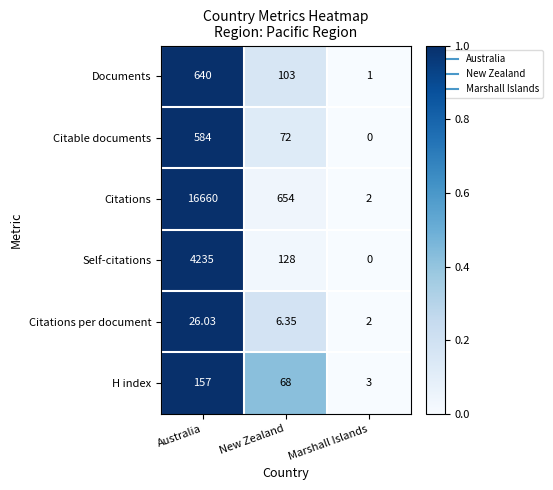

What is the maximum value shown in the chart?

16660.0